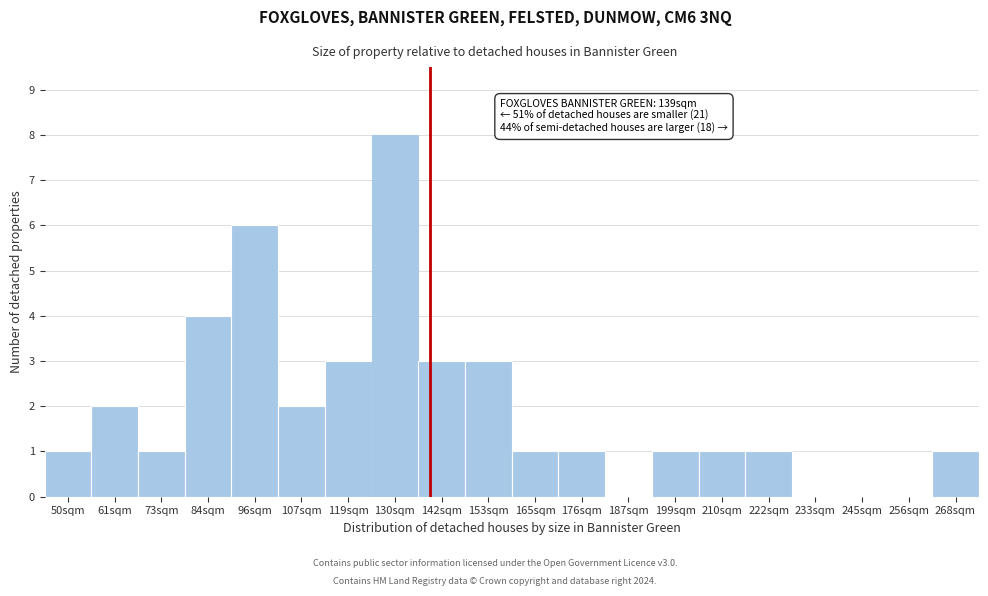

Reading left to right, transcribe all the data shown in this chart.

50sqm=1	61sqm=2	73sqm=1	84sqm=4	96sqm=6	107sqm=2	119sqm=3	130sqm=8	142sqm=3	153sqm=3	165sqm=1	176sqm=1	187sqm=0	199sqm=1	210sqm=1	222sqm=1	233sqm=0	245sqm=0	256sqm=0	268sqm=1